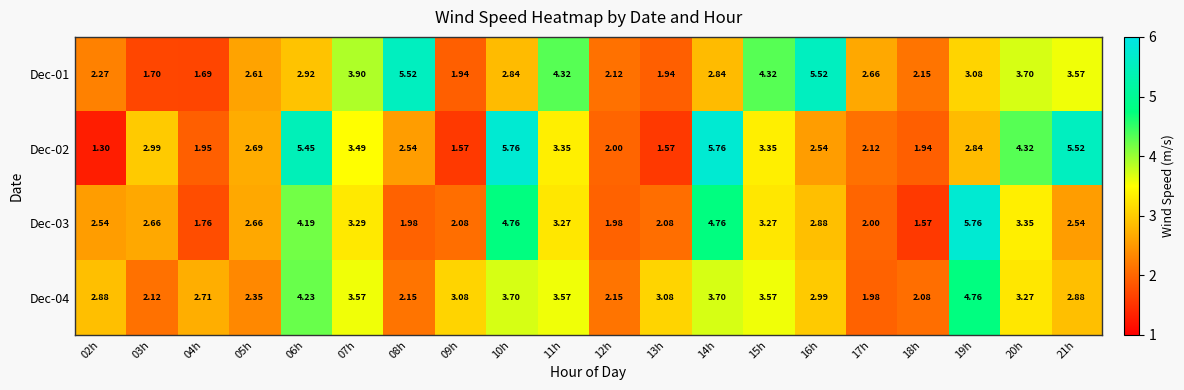

Between 02h and 17h, which series saw the biggest shift?

Dec-04